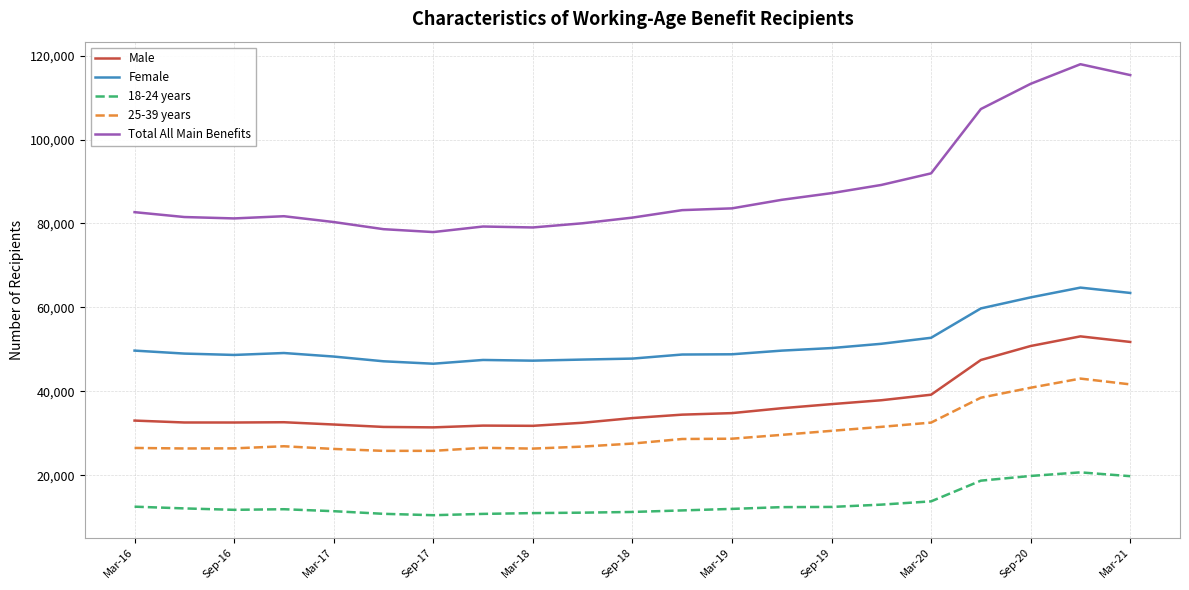

What is the difference between the maximum and minimum values in the 18-24 years series?

10215